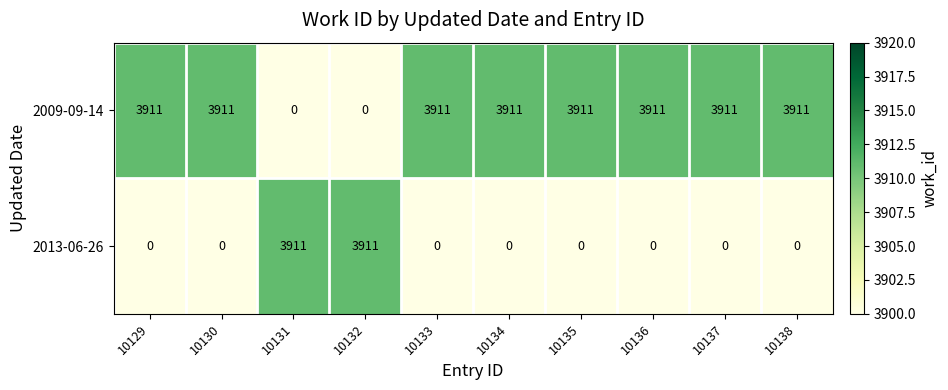

At 10130, list the series in order from smallest to largest.

2013-06-26, 2009-09-14